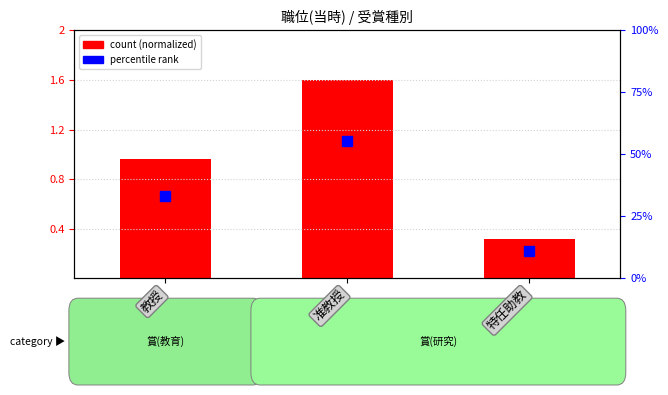

At 教授, list the series in order from largest to smallest.

percentile rank, count (normalized)